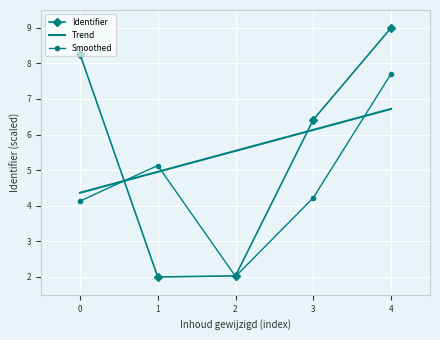

The Trend series shows 10.1 at 3. True or false?

False